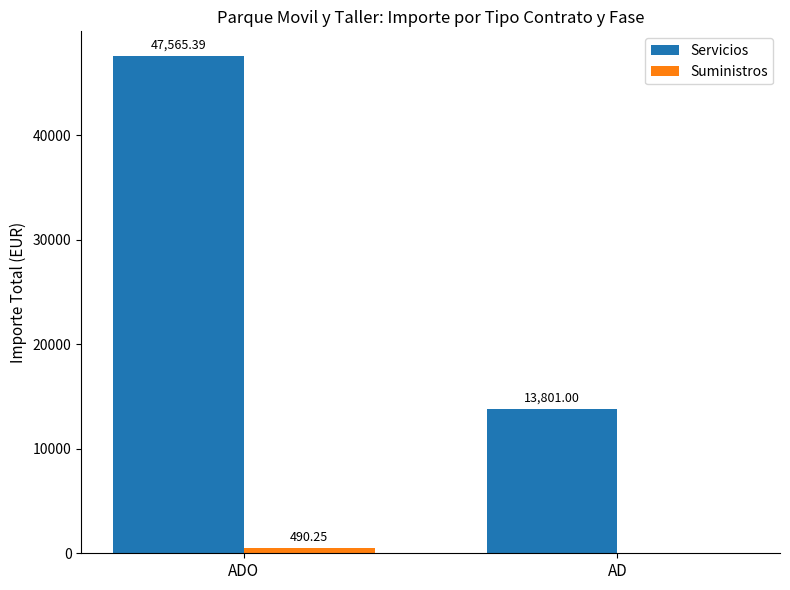

Between ADO and AD, which series saw the biggest shift?

Servicios